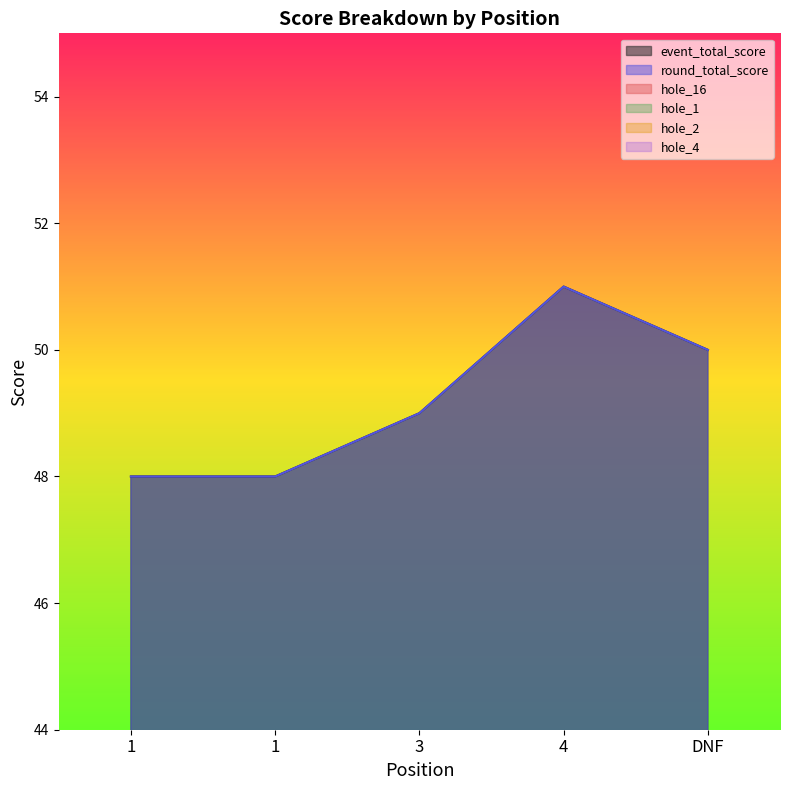

How many hole_1 values are between 2 and 3?

5